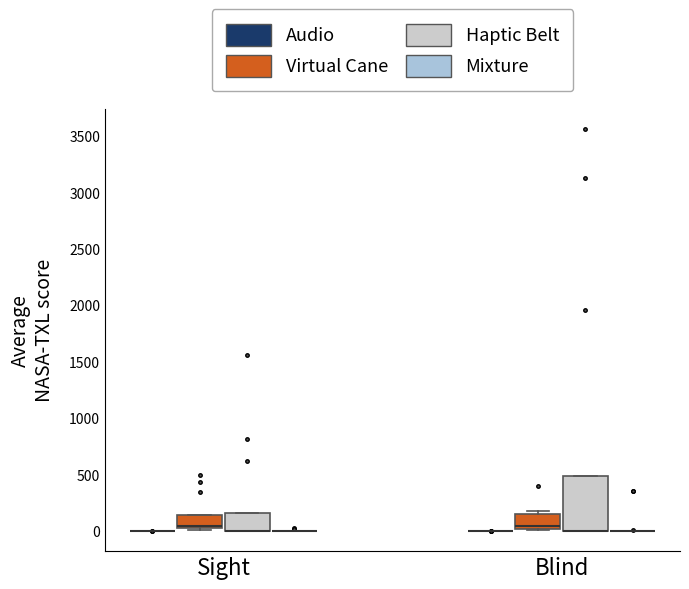

Reading left to right, read every box against the y-axis: the position of its median line, the range the box covers, and the ends of its whiskers. The values are not printed on the chart, so give them approximately, as read against the axis.

Sight (Audio): box collapsed to a line at 0, whiskers 0 to 0
Sight (Virtual Cane): median 50 (just above the box's lower edge), box 50 to 150, whiskers 0 to 150
Sight (Haptic Belt): median 0 (drawn on the box's lower edge), box 0 to 150, whiskers 0 to 150
Sight (Mixture): box collapsed to a line at 0, whiskers 0 to 0
Blind (Audio): box collapsed to a line at 0, whiskers 0 to 0
Blind (Virtual Cane): median 50, box 0 to 150, whiskers 0 to 200
Blind (Haptic Belt): median 0 (drawn on the box's lower edge), box 0 to 500, whiskers 0 to 500
Blind (Mixture): box collapsed to a line at 0, whiskers 0 to 0